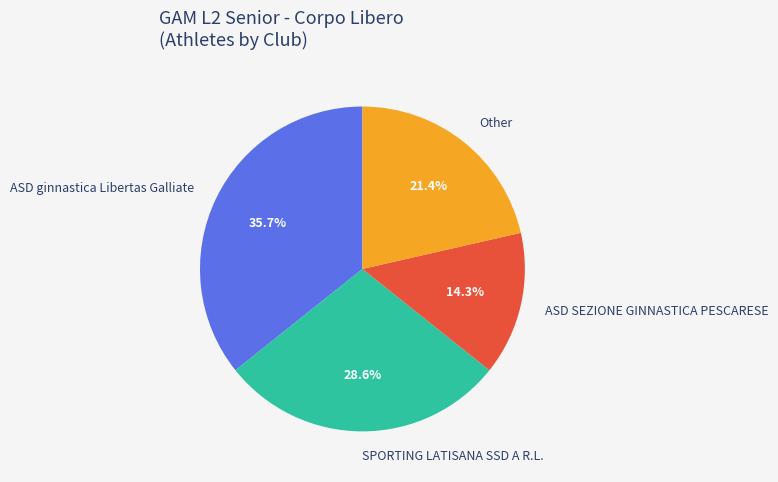

How many slices are in this pie chart?

4